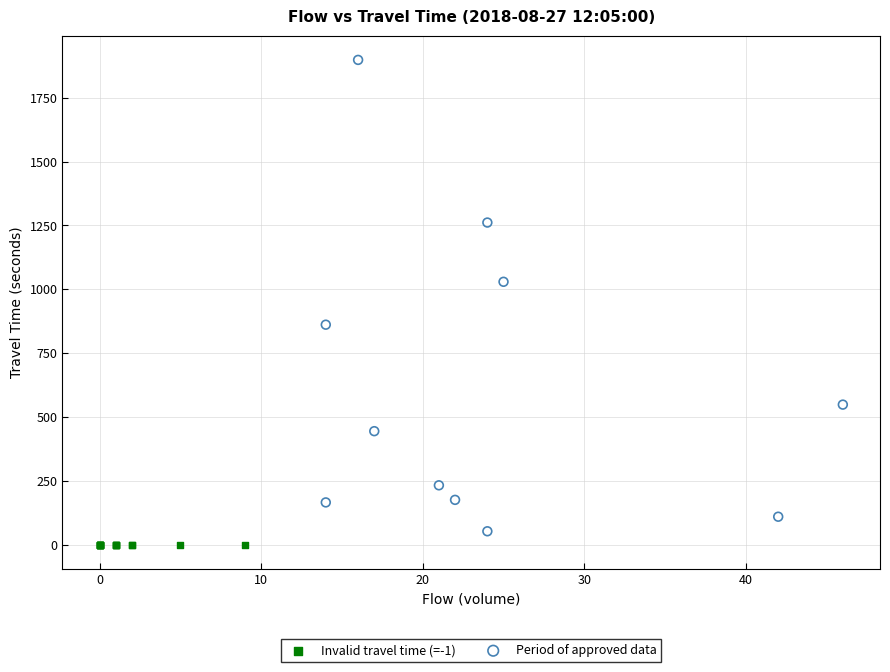

What are all the series names shown in the legend?

Invalid travel time (=-1), Period of approved data